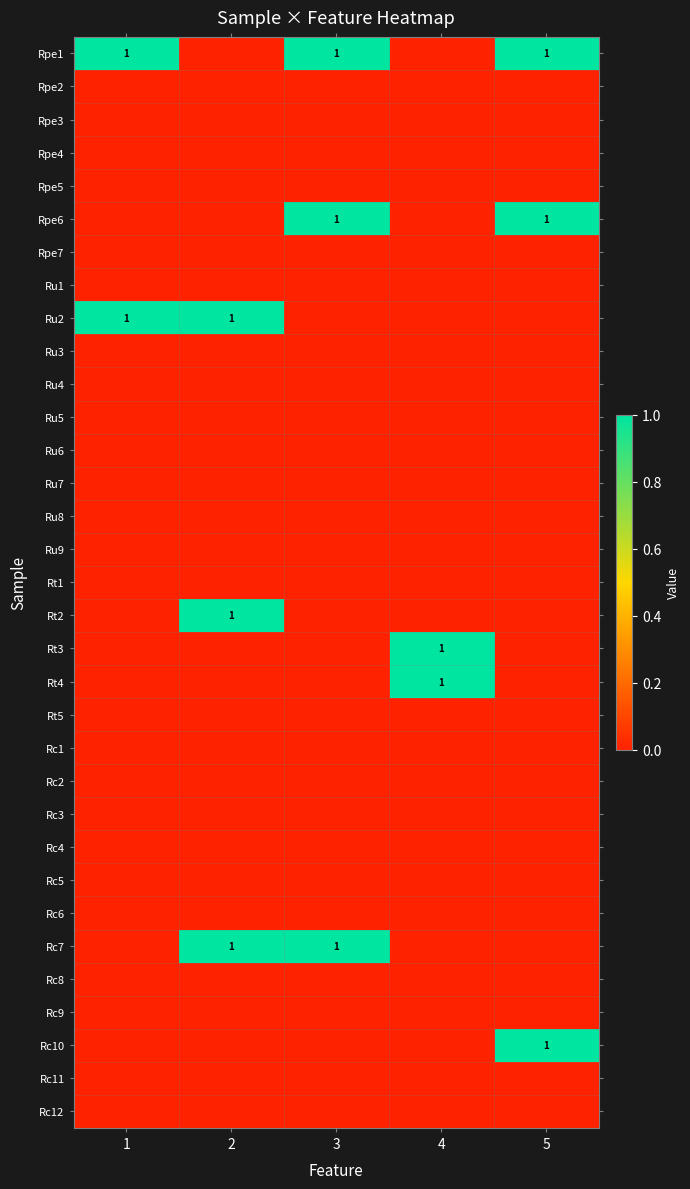

Which series has the largest total across all categories?

Rpe1